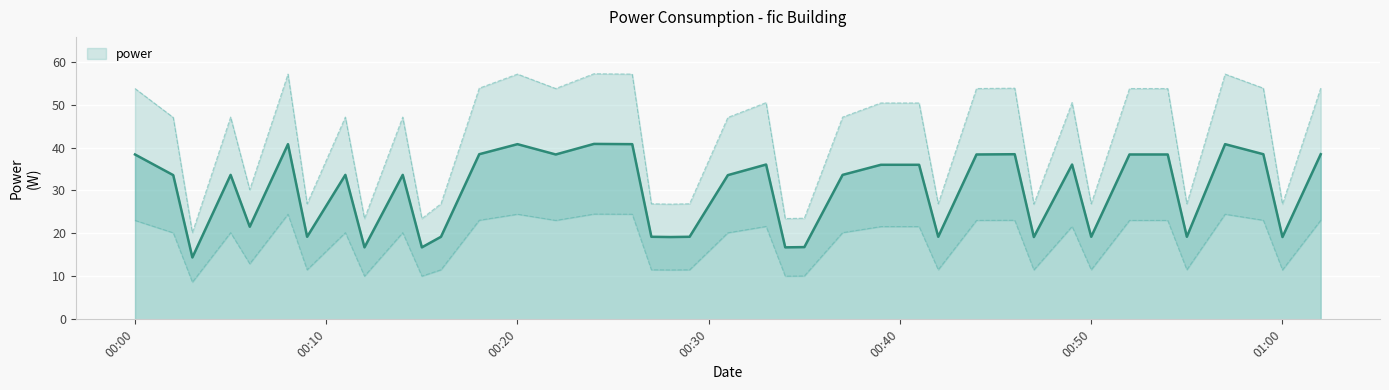

Where does the data first go above 33?

00:00